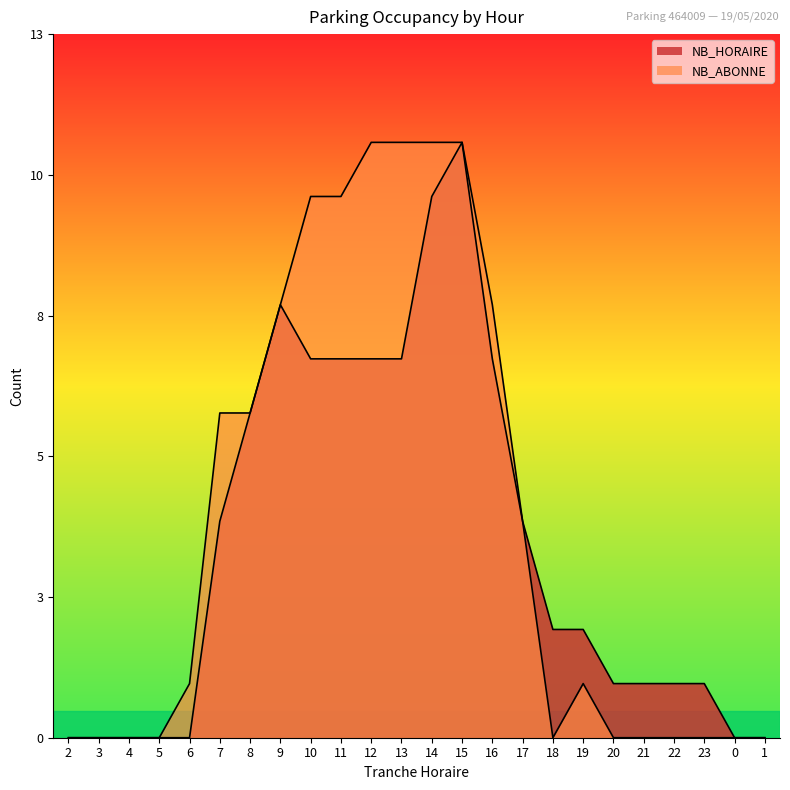

At which label is NB_HORAIRE closest to 5?

7